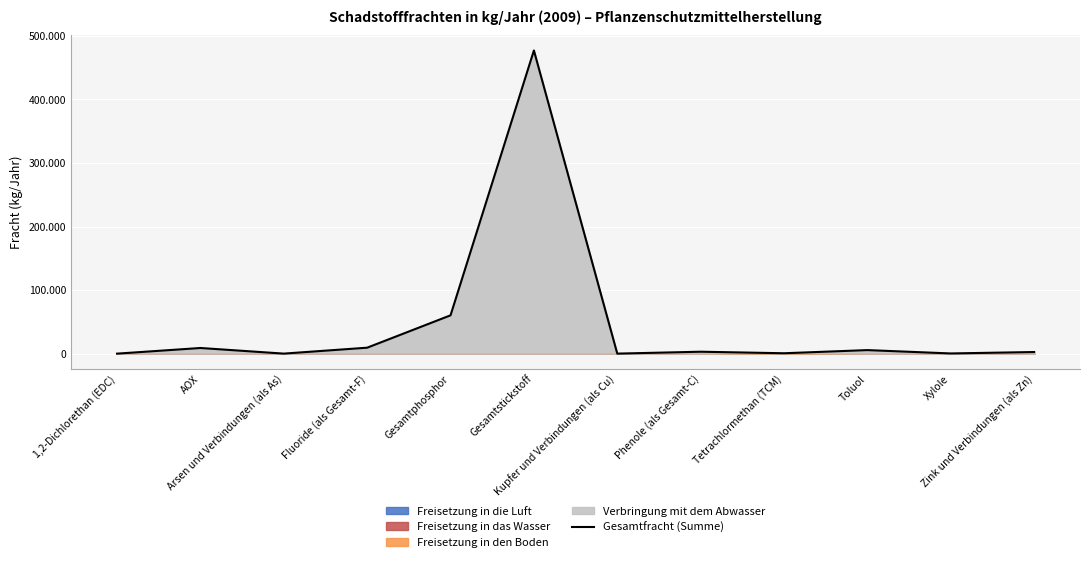

Where is the first local maximum?

AOX